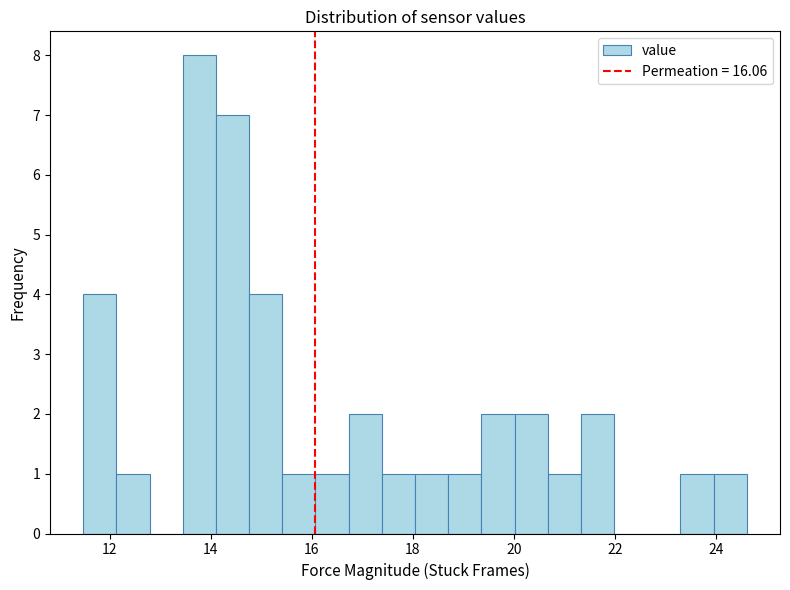

Around what value on the x-axis is the tallest bar? Give the approximate position of its centre, as read against the axis.

13.8